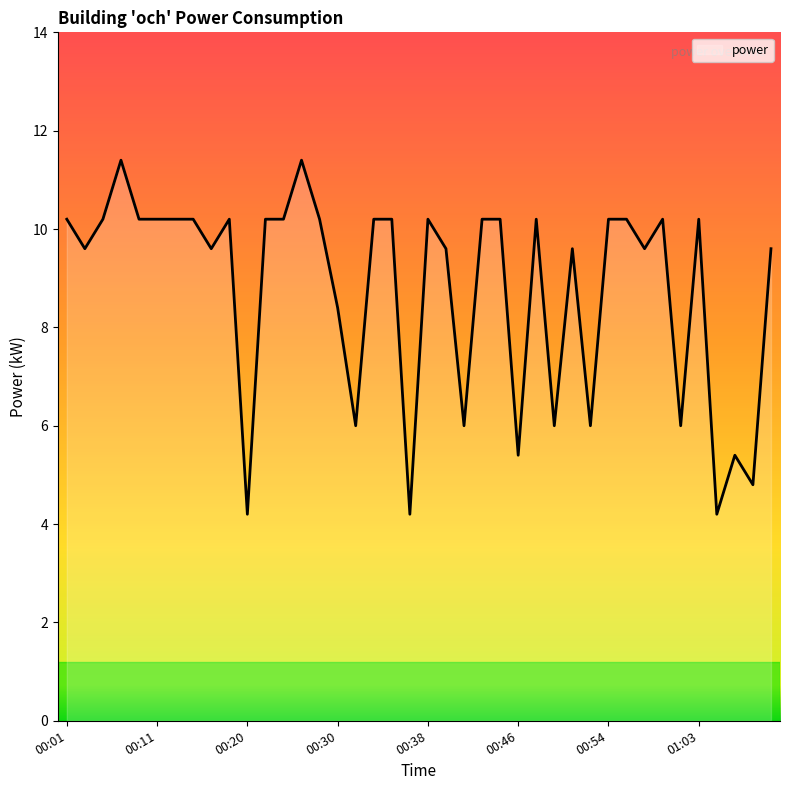

What is the difference between the maximum and minimum values?

7.2